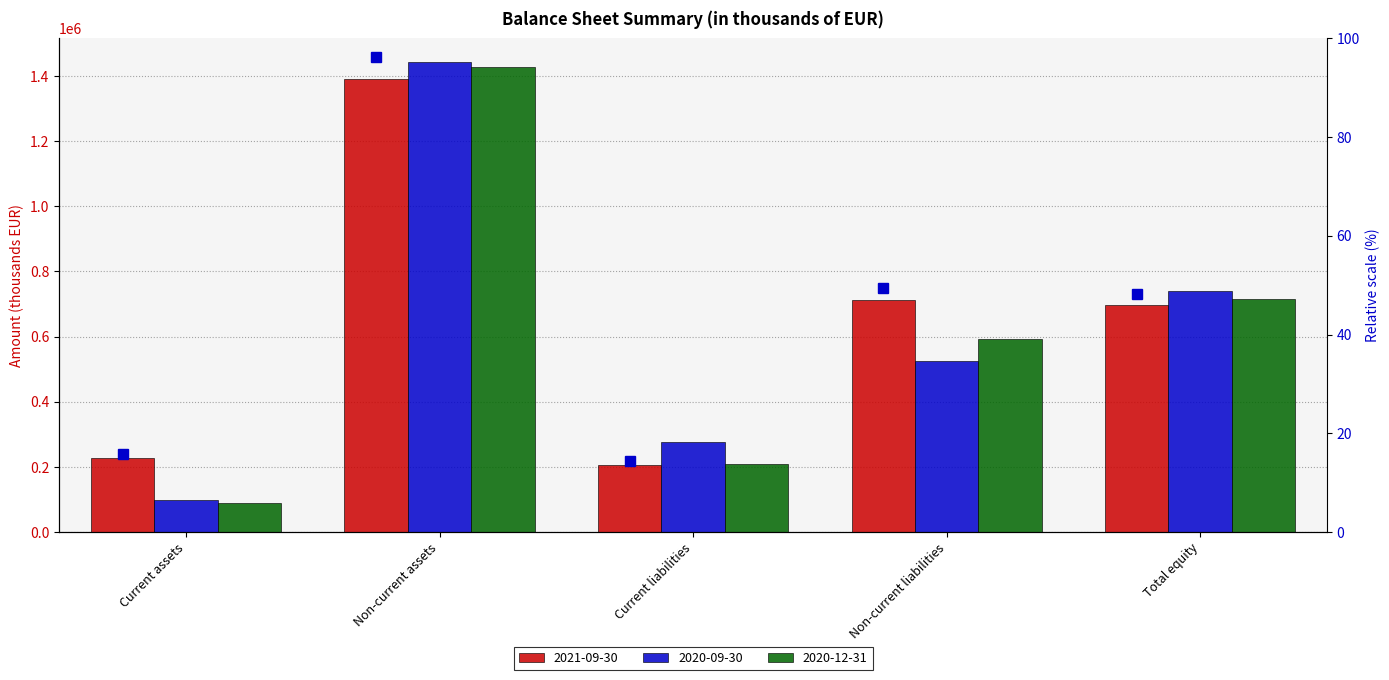

What is the approximate value of 2020-09-30 at Current liabilities, to the nearest 10?

275820